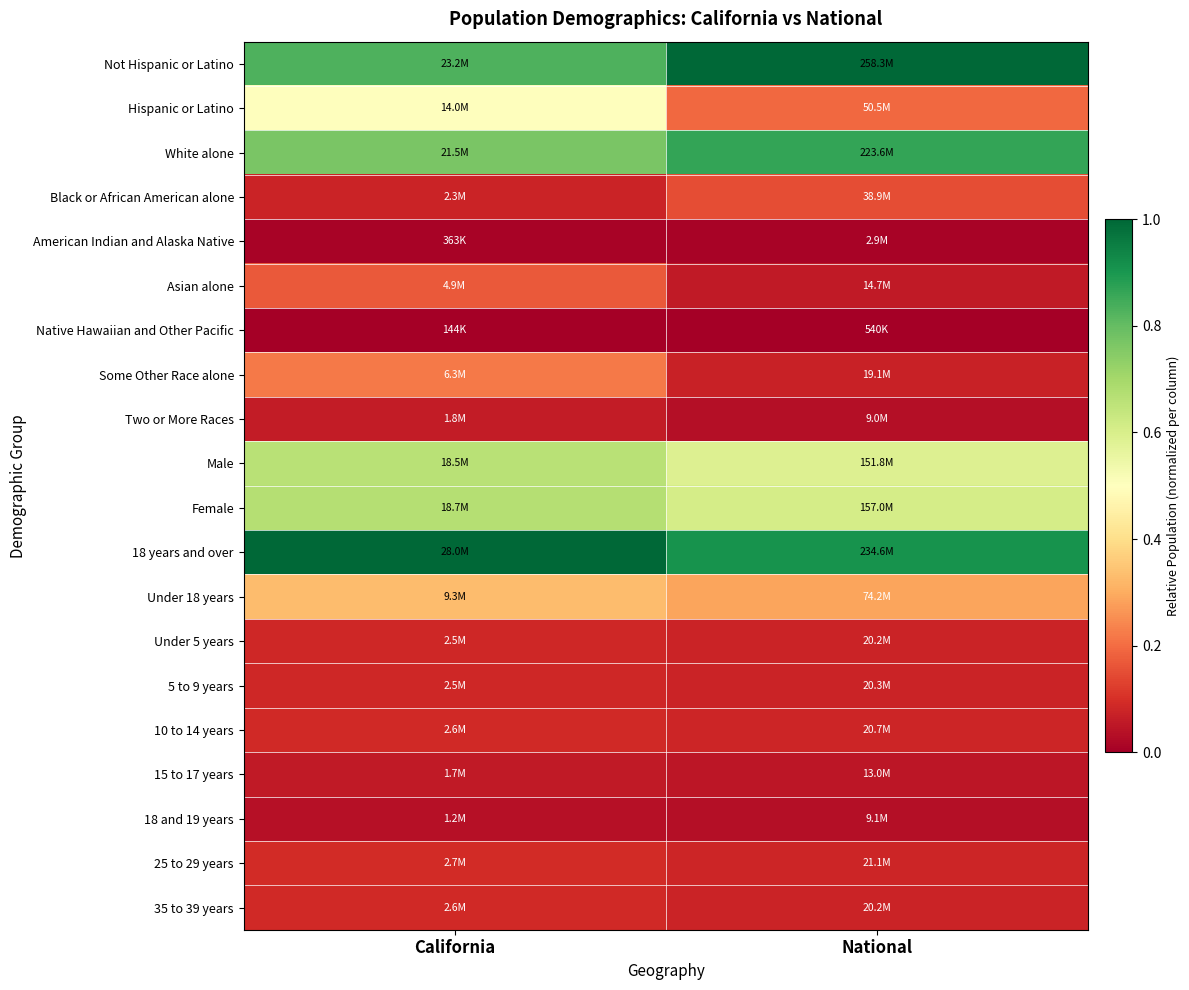

Reading left to right, transcribe all the data shown in this chart.

Not Hispanic or Latino: California=0.8	National=1.0
Hispanic or Latino: California=0.5	National=0.2
White alone: California=0.8	National=0.9
Black or African American alone: California=0.1	National=0.1
American Indian and Alaska Native: California=0.0	National=0.0
Asian alone: California=0.2	National=0.1
Native Hawaiian and Other Pacific: California=0.0	National=0.0
Some Other Race alone: California=0.2	National=0.1
Two or More Races: California=0.1	National=0.0
Male: California=0.7	National=0.6
Female: California=0.7	National=0.6
18 years and over: California=1.0	National=0.9
Under 18 years: California=0.3	National=0.3
Under 5 years: California=0.1	National=0.1
5 to 9 years: California=0.1	National=0.1
10 to 14 years: California=0.1	National=0.1
15 to 17 years: California=0.1	National=0.0
18 and 19 years: California=0.0	National=0.0
25 to 29 years: California=0.1	National=0.1
35 to 39 years: California=0.1	National=0.1